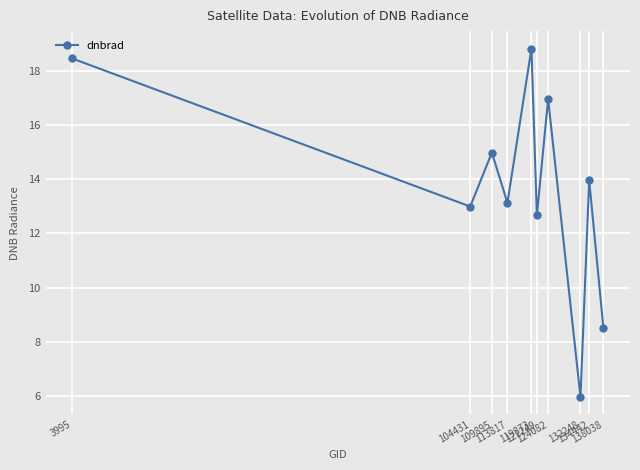

Does the chart display data point markers on the line(s)?

Yes